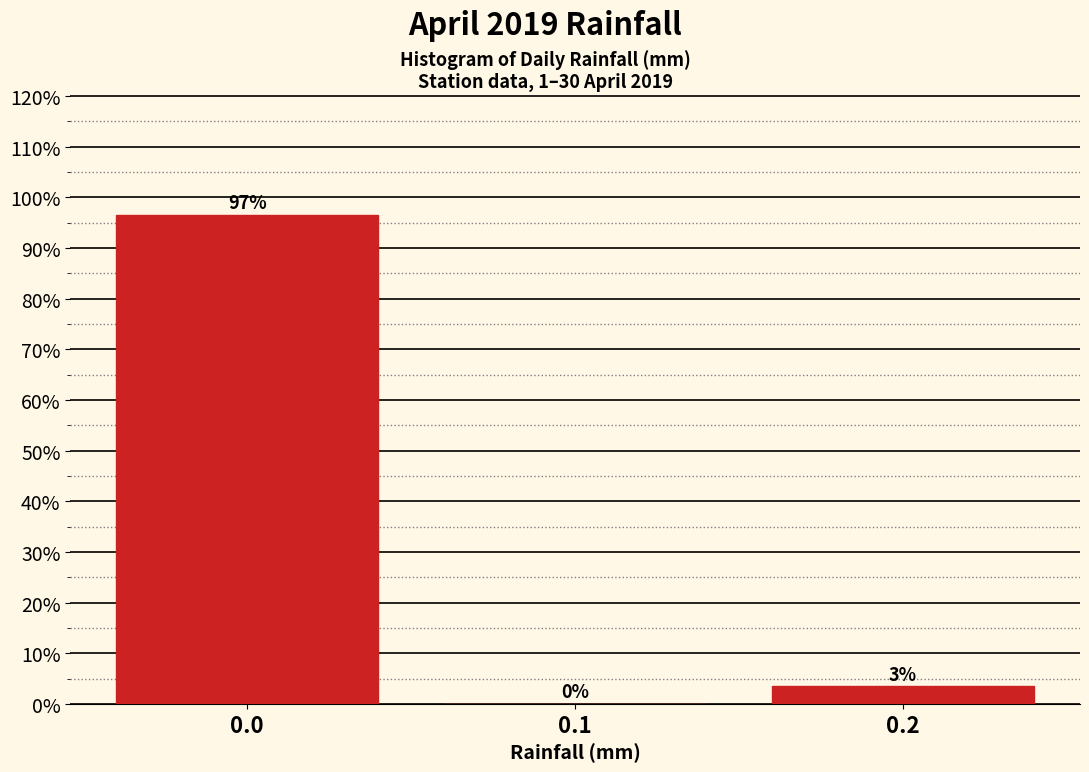

Which range on the x-axis has the tallest bar?

-0.05 to 0.05